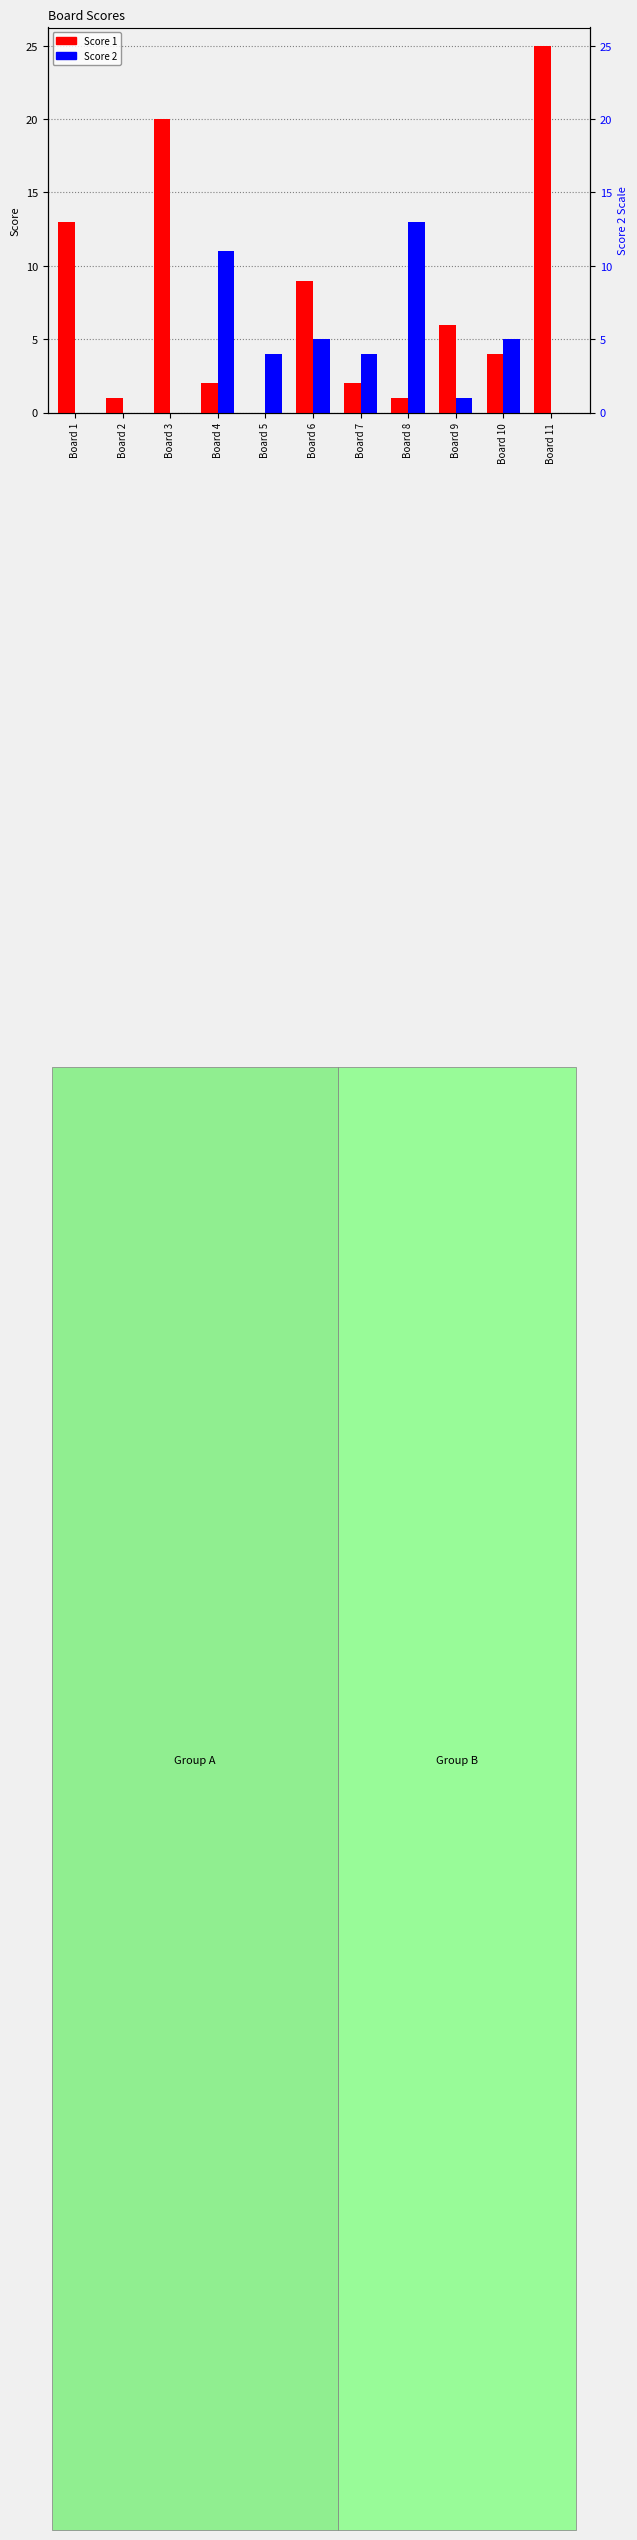

Reading right to left, extract all data points from this chart.

Score 1: Board 11=25	Board 10=4	Board 9=6	Board 8=1	Board 7=2	Board 6=9	Board 5=0	Board 4=2	Board 3=20	Board 2=1	Board 1=13
Score 2: Board 11=0	Board 10=5	Board 9=1	Board 8=13	Board 7=4	Board 6=5	Board 5=4	Board 4=11	Board 3=0	Board 2=0	Board 1=0